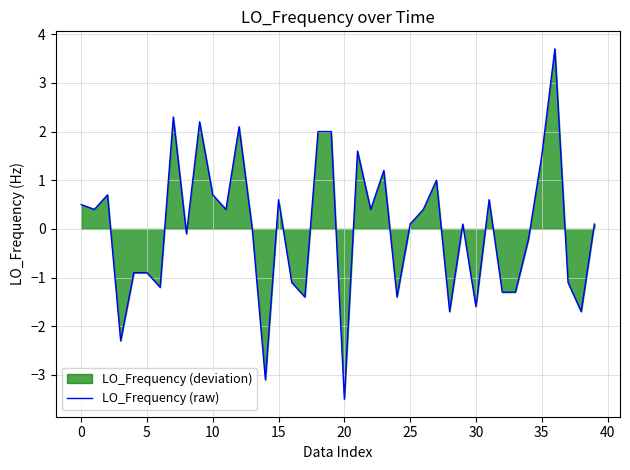

What is the minimum value shown in the chart?

-3.5